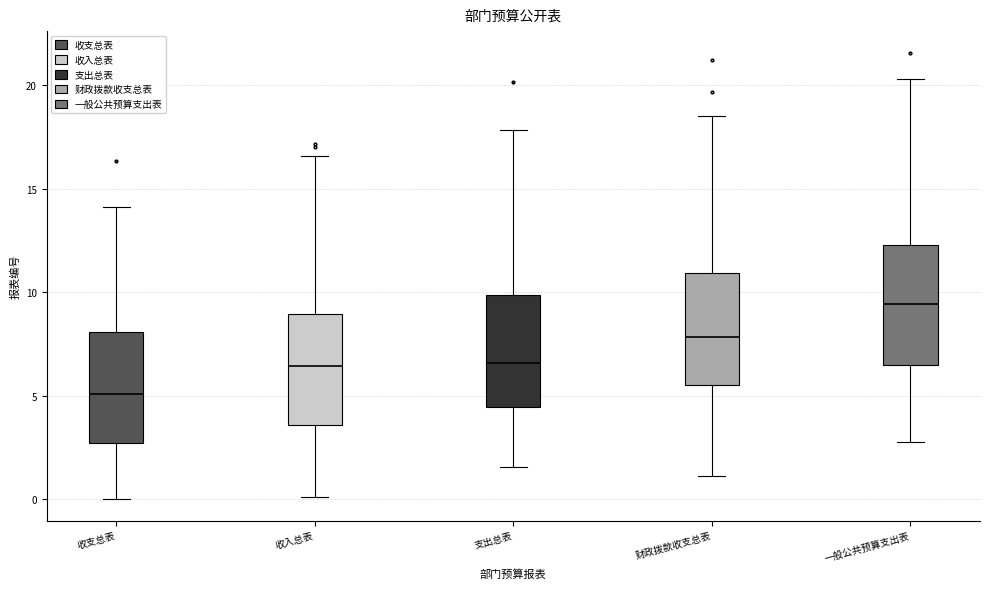

Reading left to right, read every box against the y-axis: the position of its median line, the range the box covers, and the ends of its whiskers. The values are not printed on the chart, so give them approximately, as read against the axis.

收支总表: median 5.0, box 2.5 to 8.0, whiskers 0.0 to 14.0
收入总表: median 6.5, box 3.5 to 9.0, whiskers 0.0 to 16.5
支出总表: median 6.5, box 4.5 to 10.0, whiskers 1.5 to 18.0
财政拨款收支总表: median 8.0, box 5.5 to 11.0, whiskers 1.0 to 18.5
一般公共预算支出表: median 9.5, box 6.5 to 12.5, whiskers 3.0 to 20.5